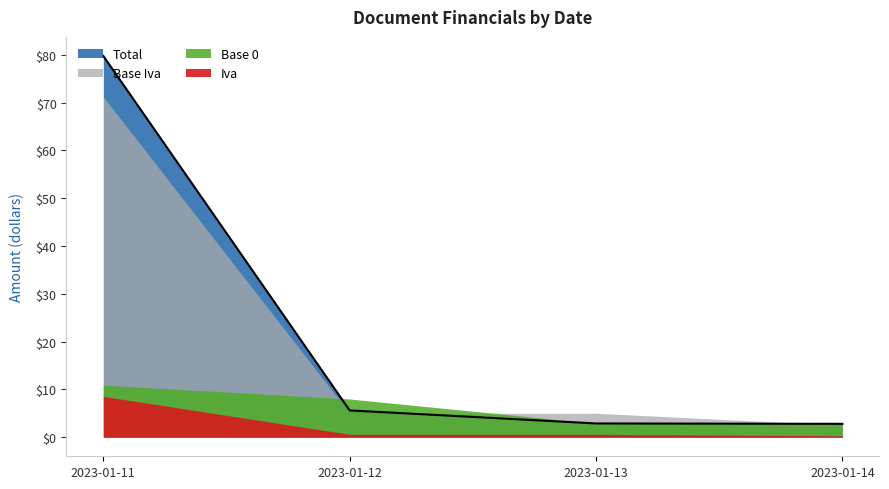

Rank the categories by Base 0 value from lowest to highest.

2023-01-13, 2023-01-14, 2023-01-12, 2023-01-11